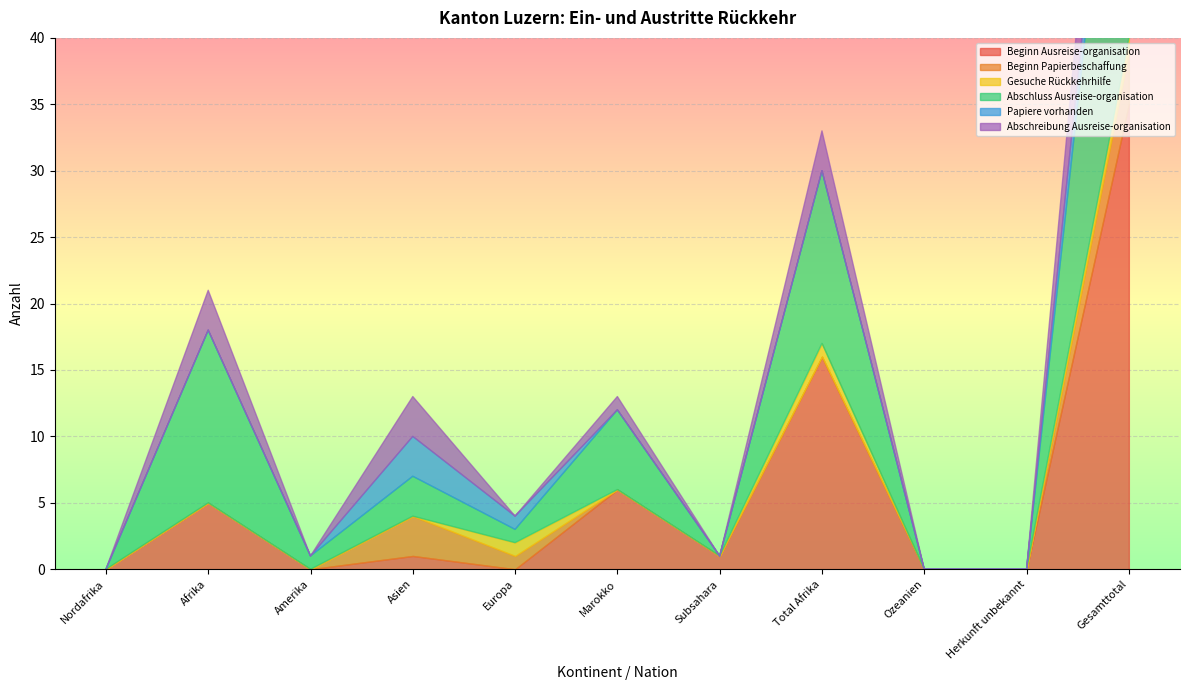

True or false: Abschreibung Ausreise-organisation and Abschluss Ausreise-organisation cross at least once.

False